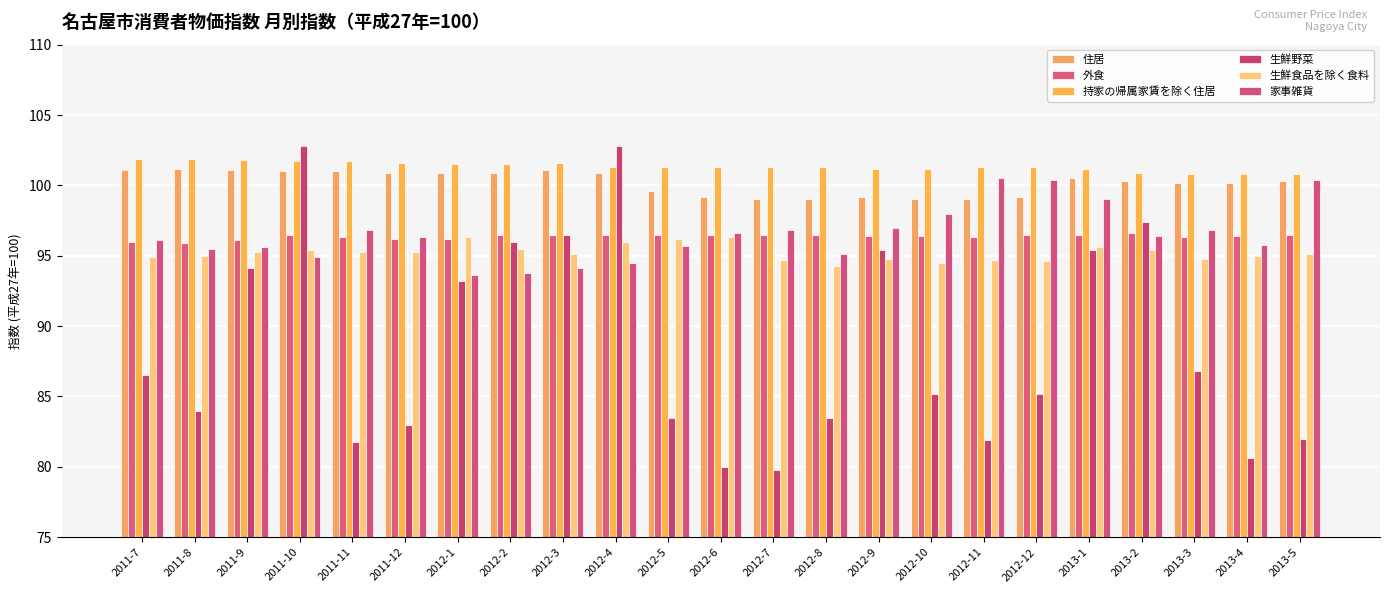

At which label does 家事雑貨 reach its peak?

2012-11